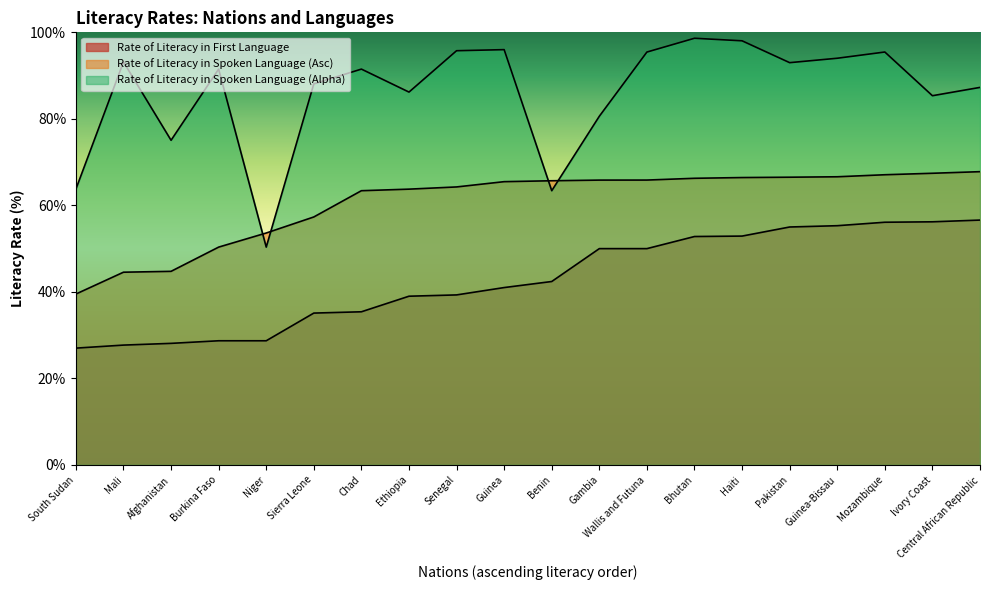

The Rate of Literacy in Spoken Language (Asc) series shows 50.4 at Burkina Faso. True or false?

True